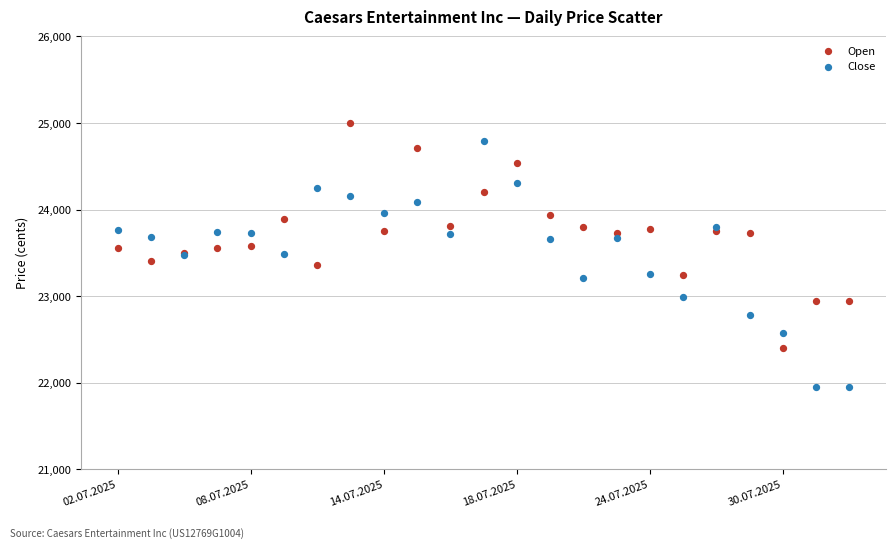

Which series reaches the minimum Y coordinate?

Close